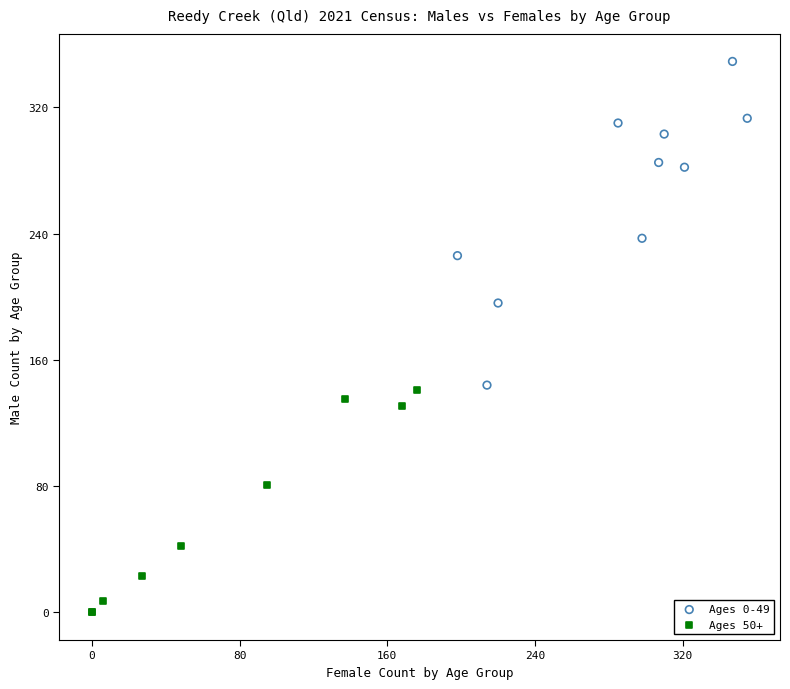

Which series has the largest Y range (max minus min)?

Ages 0-49